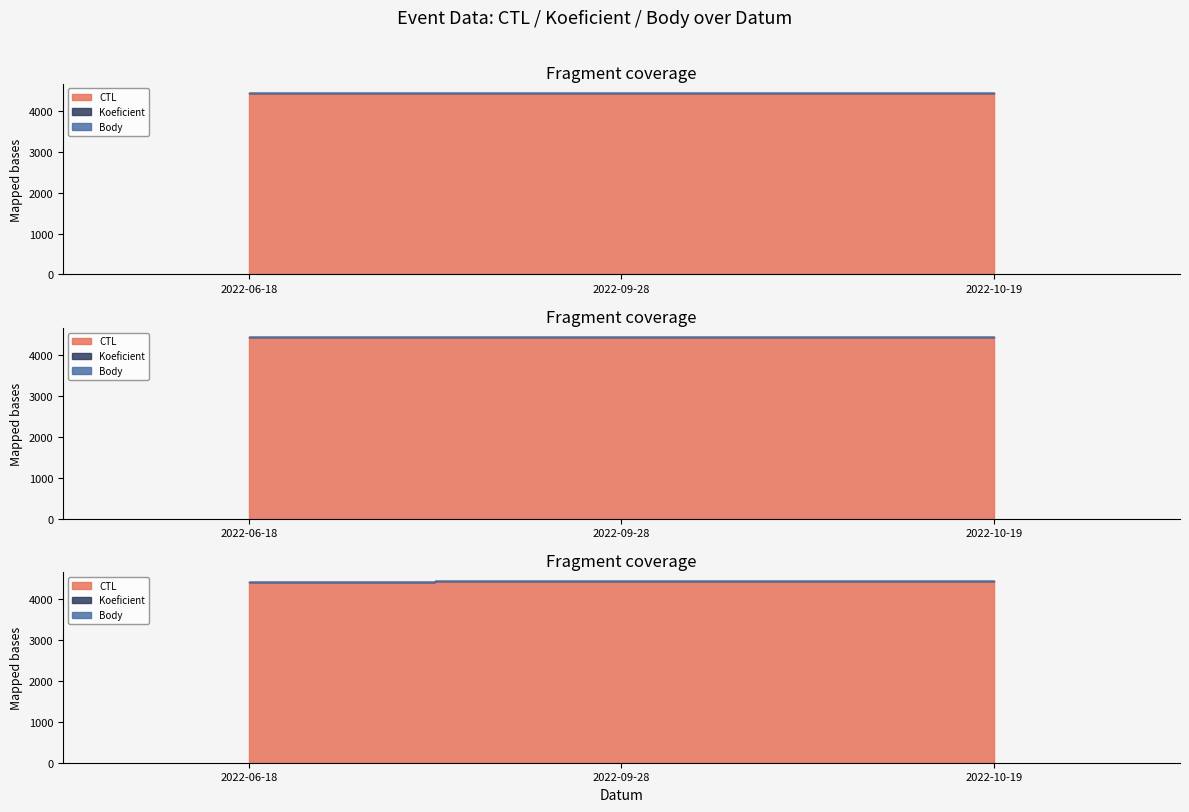

What position from the left is 2022-06-18?

1